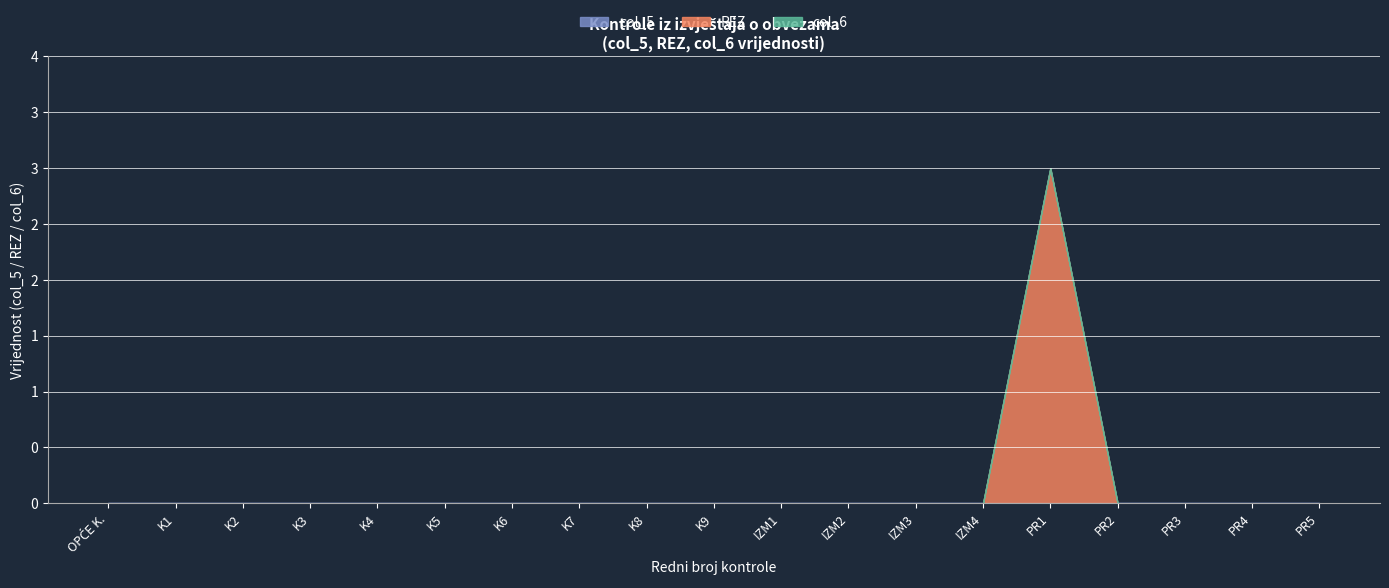

True or false: 90+ days and 31-60 days intersect in this chart.

False